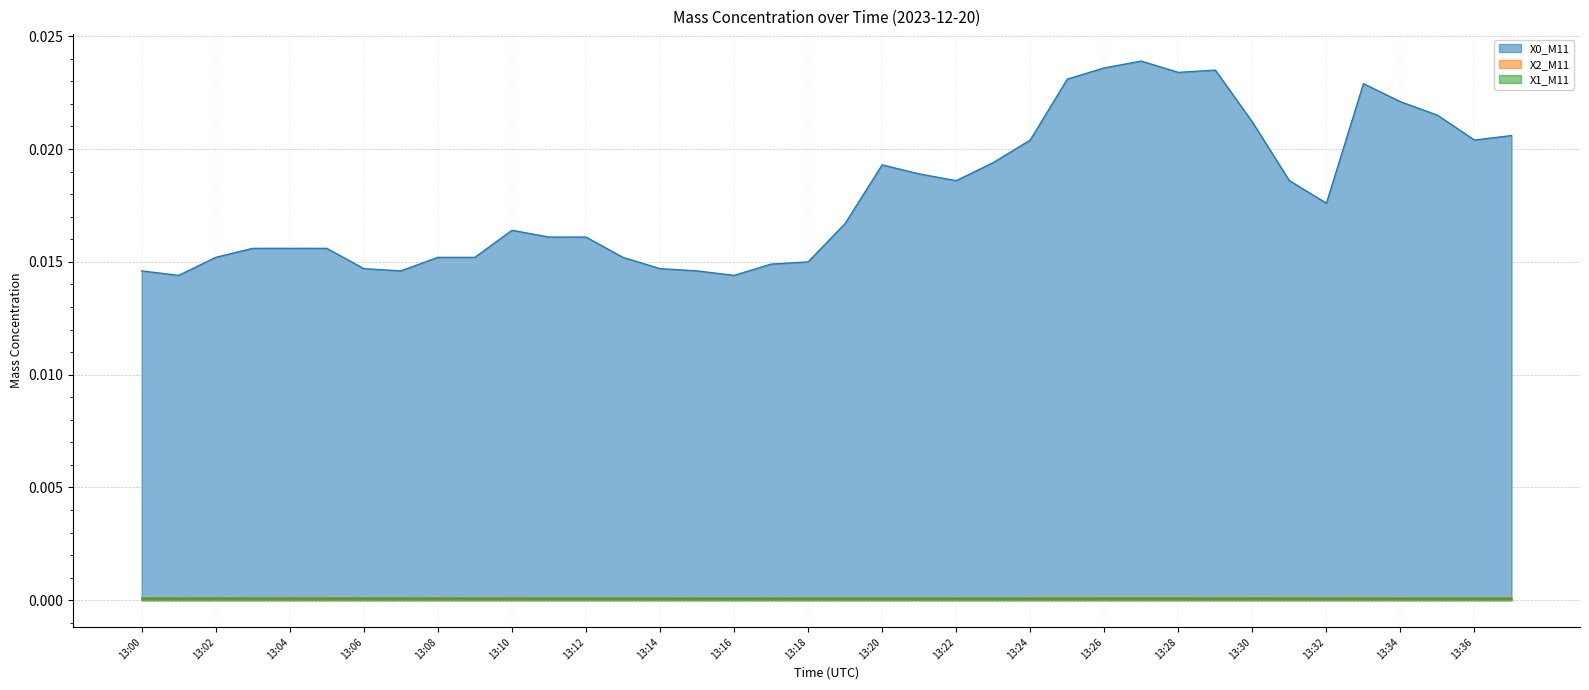

True or false: X2_M11 has more than 0 points higher than both neighbors.

True